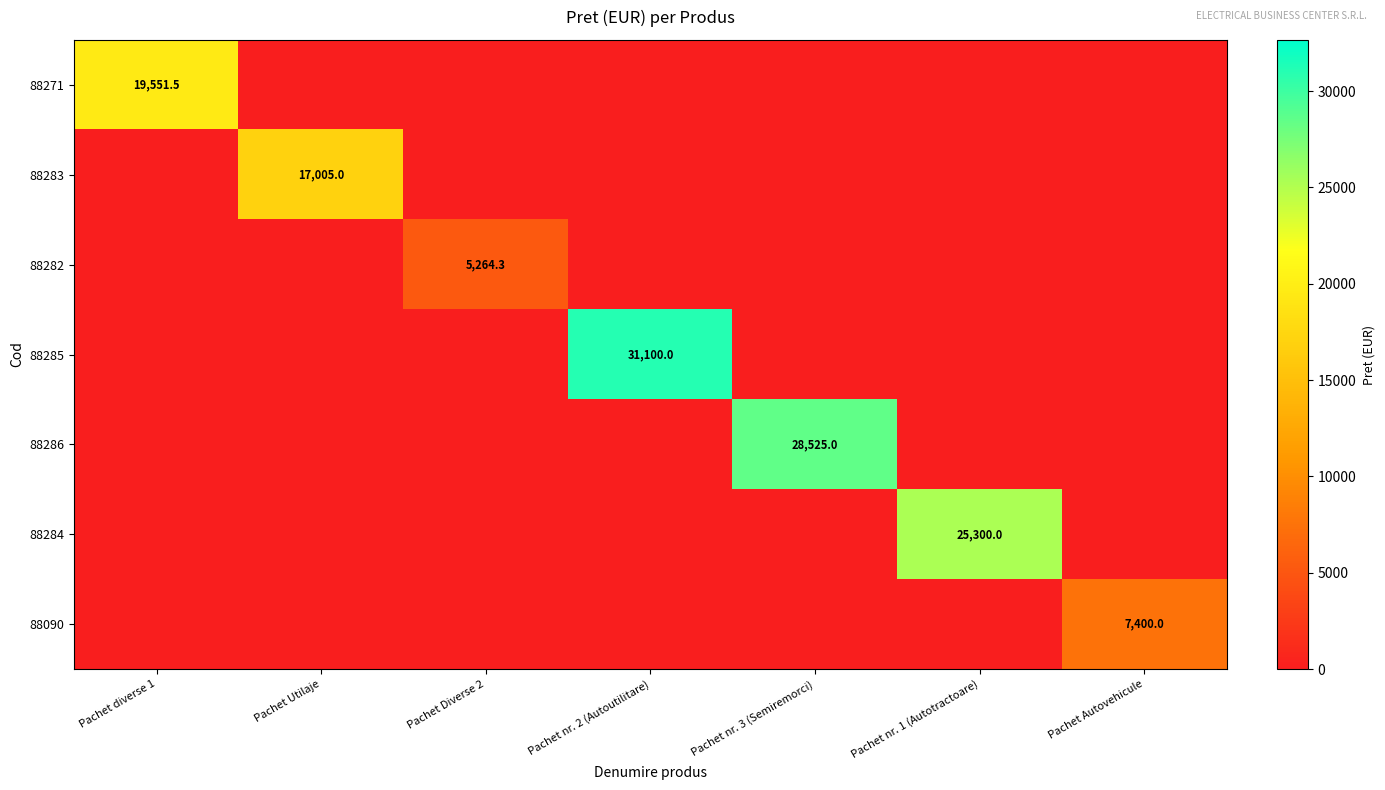

The value of 88271 at Pachet diverse 1 is 34252.9. True or false?

False